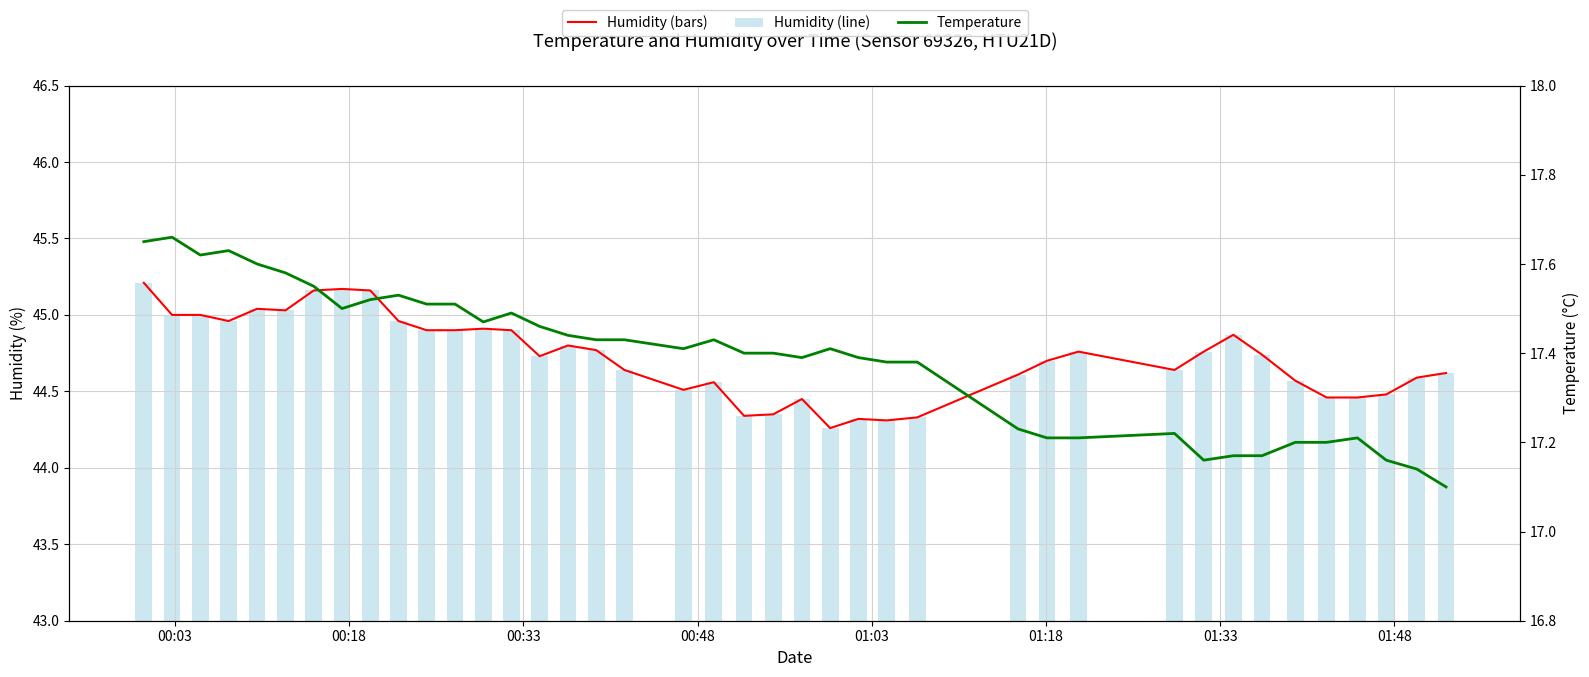

What is the smallest value displayed?

17.1